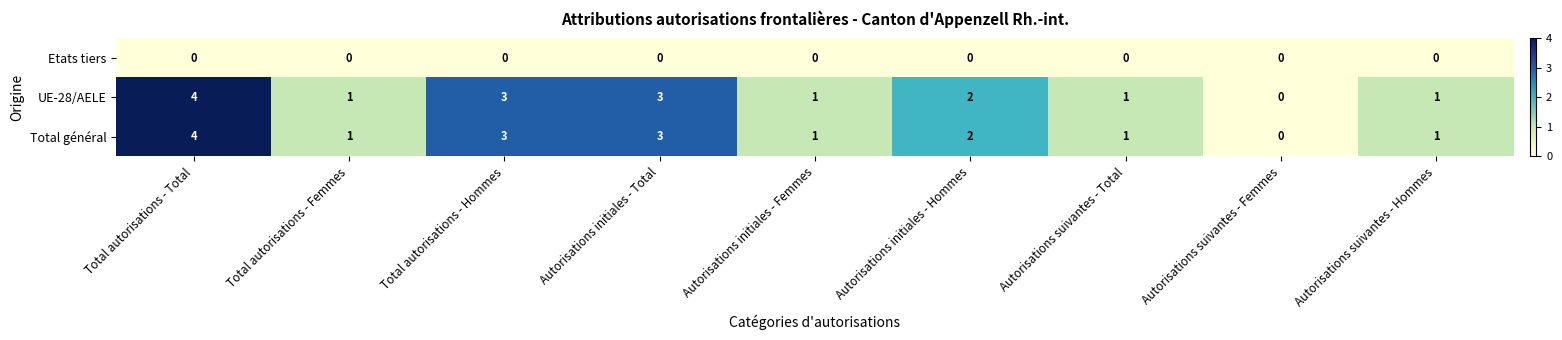

What is the greatest value displayed?

4